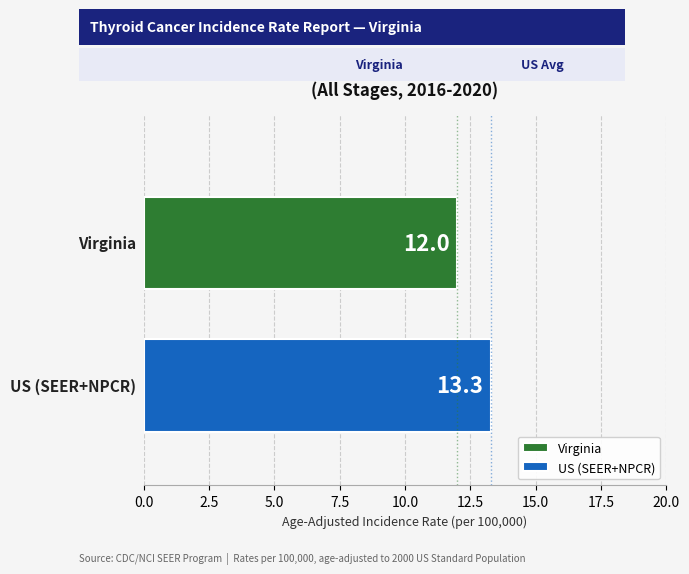

What is the minimum value shown in the chart?

12.0